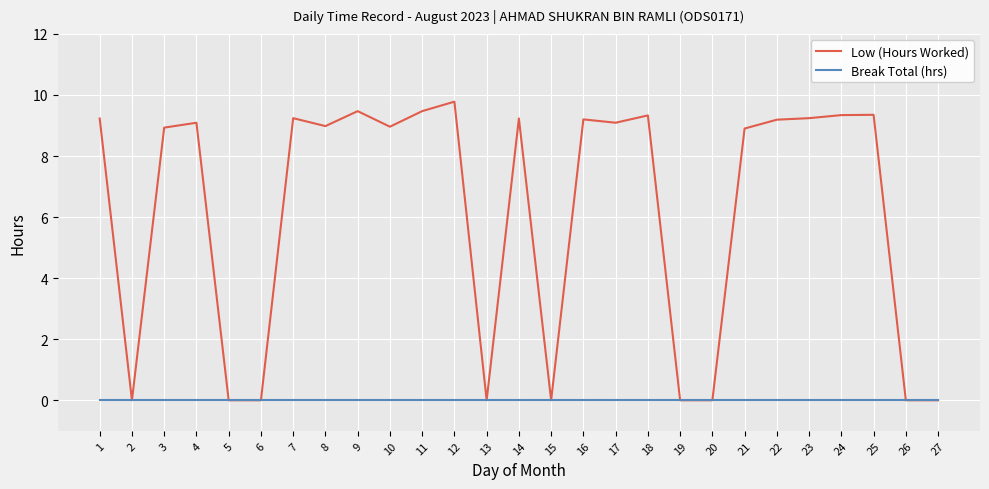

Which series has the largest total across all categories?

Low (Hours Worked)